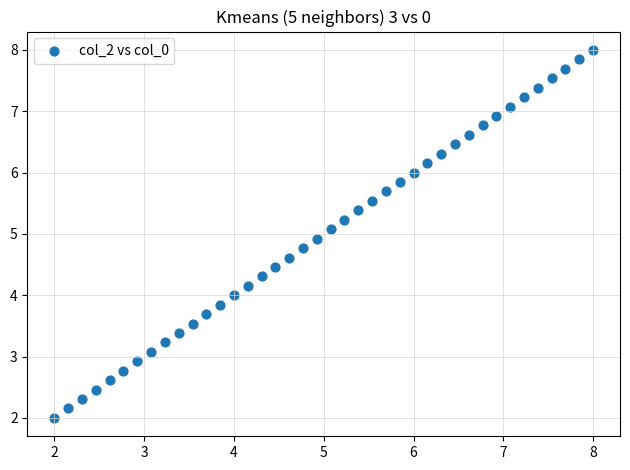

What is the range of X values (max minus min)?

6.0